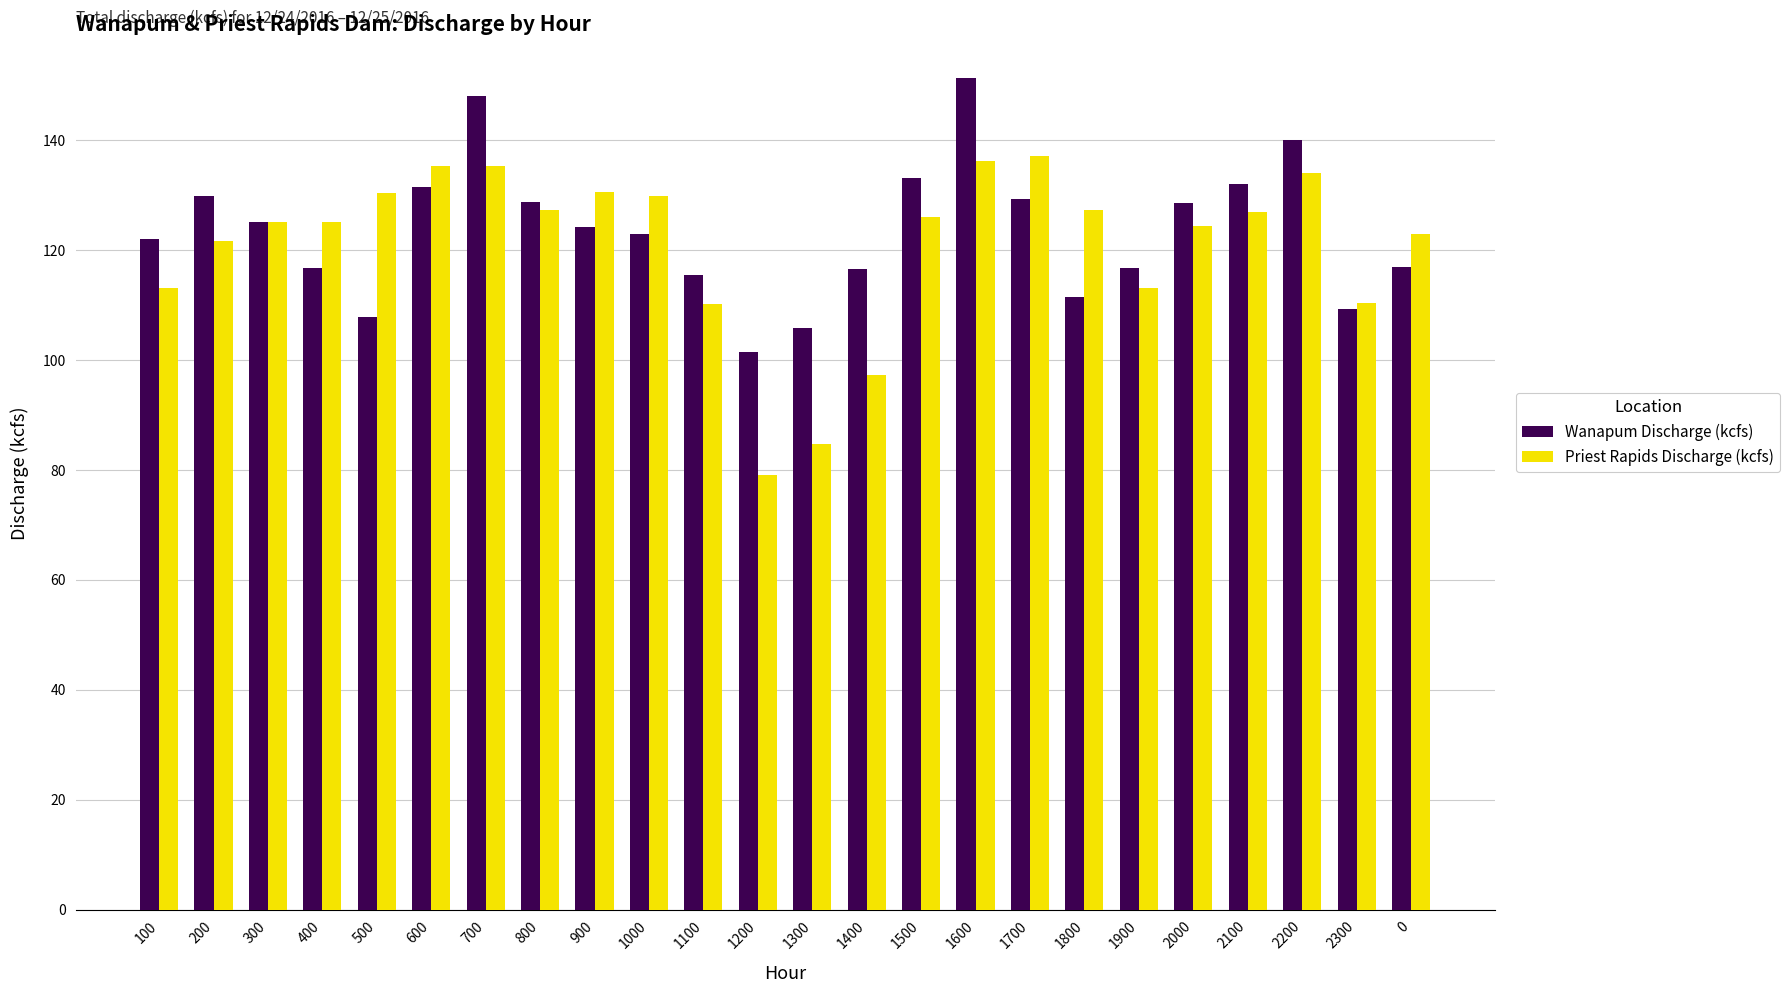

How many data points in Wanapum Discharge (kcfs) are less than 124?

12